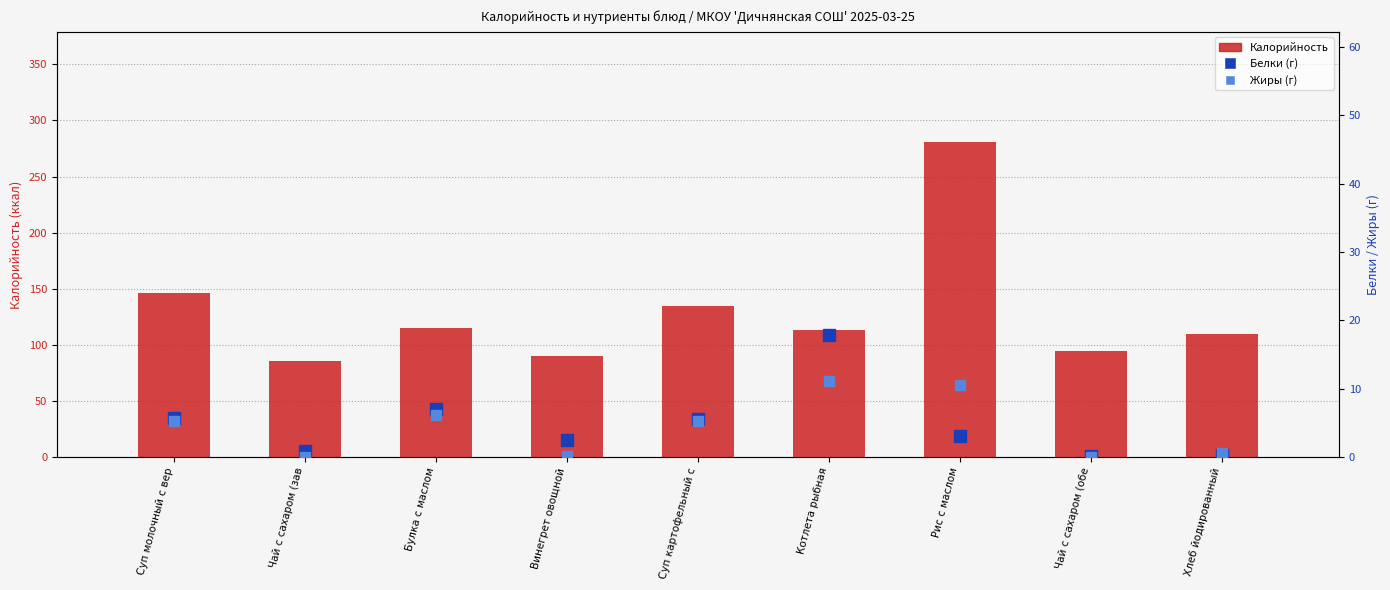

Is the value of Калорийность at Винегрет овощной greater than the value of Белки (г) at Булка с маслом?

Yes